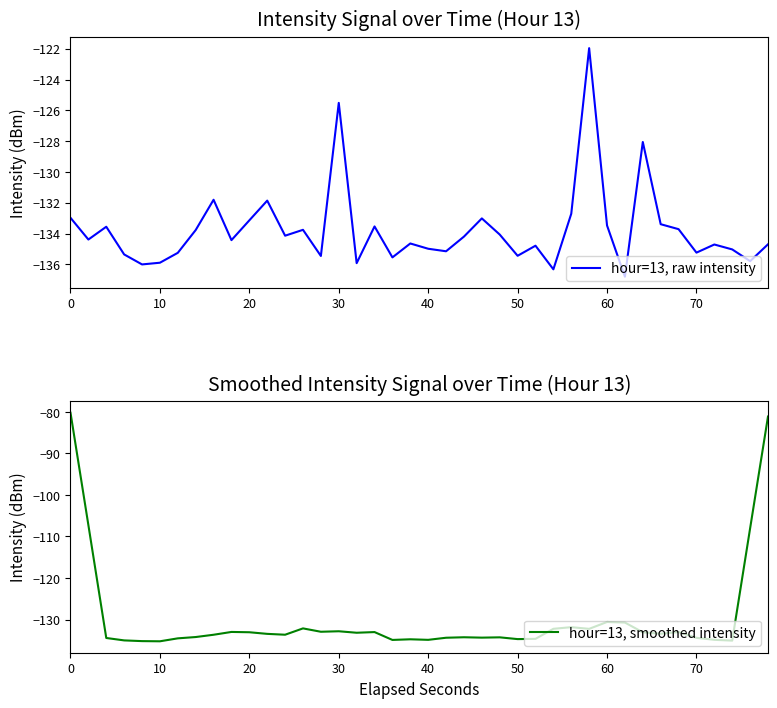

How many data points in hour=13, smoothed intensity are above -133?

13